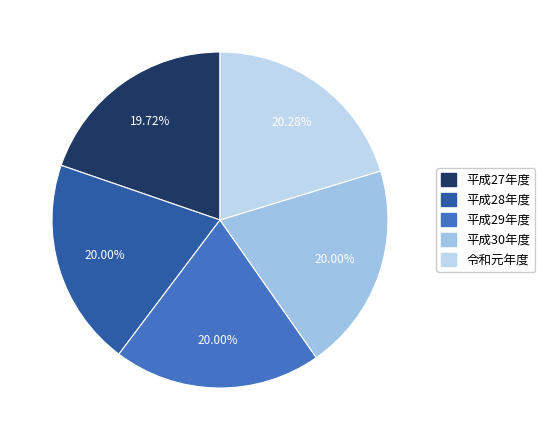

To the nearest percent, what is the combined percentage of 令和元年度 and 平成29年度?

40%